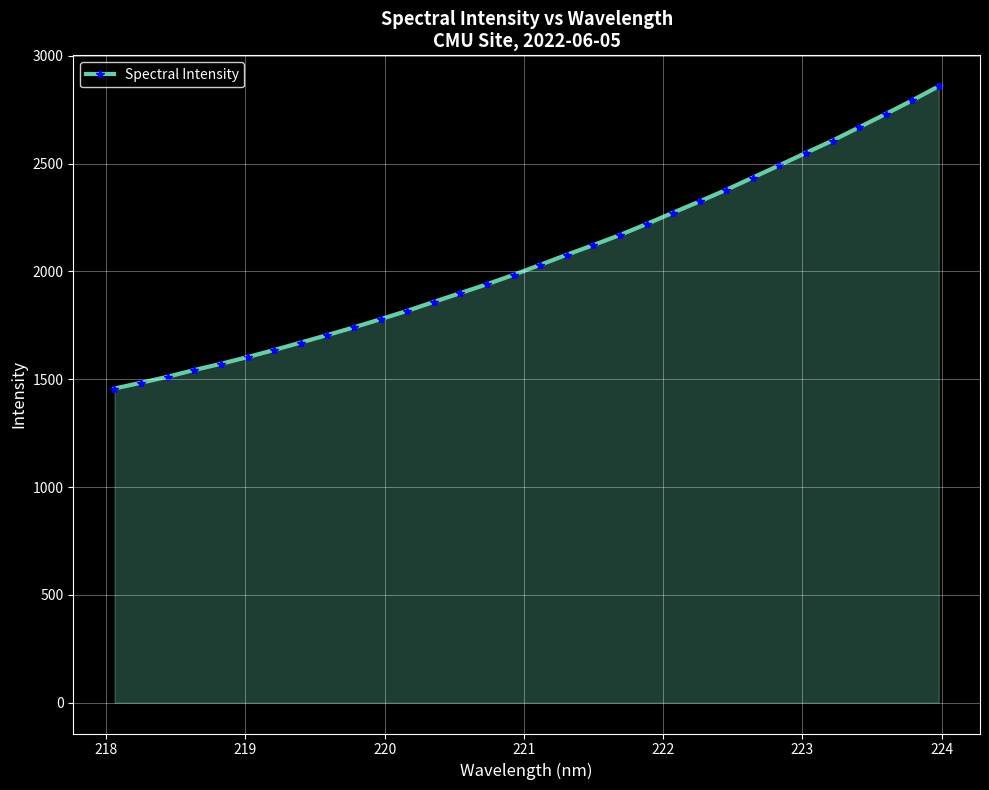

What is the minimum value shown in the chart?

1457.0